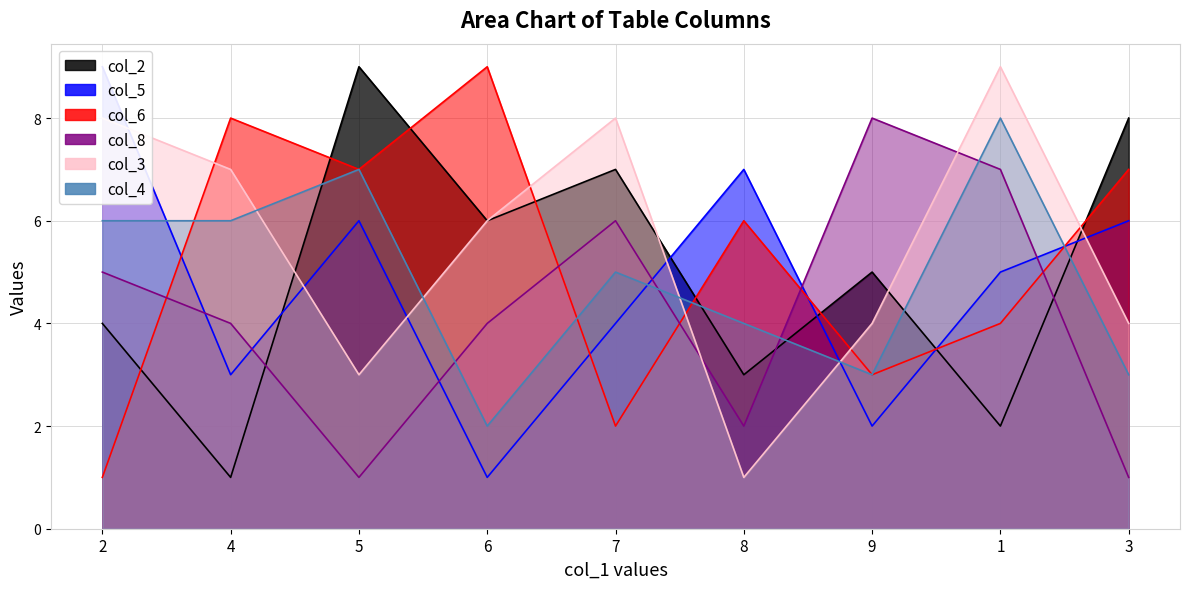

What is the sum of all col_5 values?

43